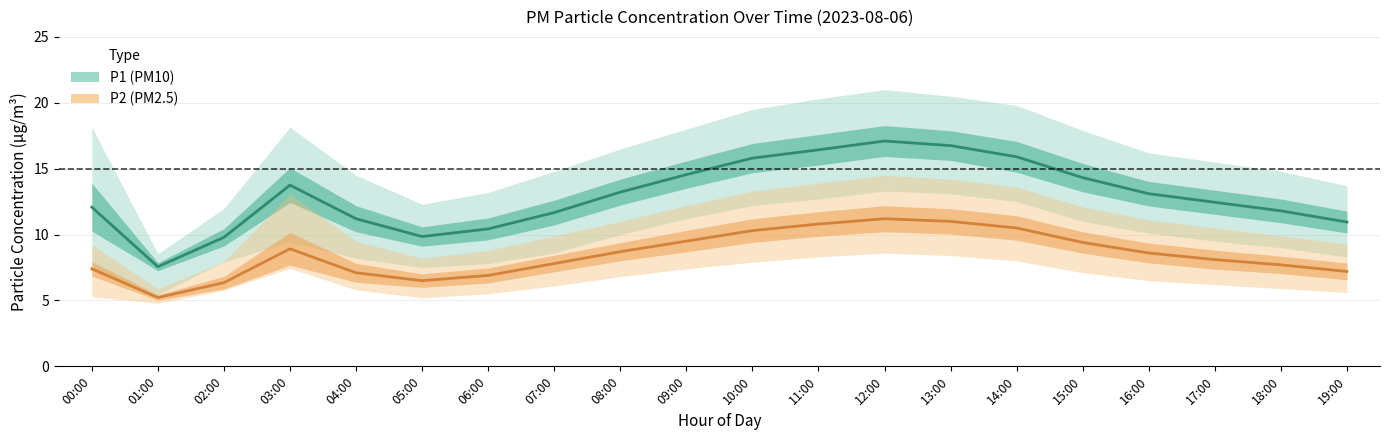

Is the value of P1_lower at 10:00 greater than the value of P2 at 16:00?

Yes